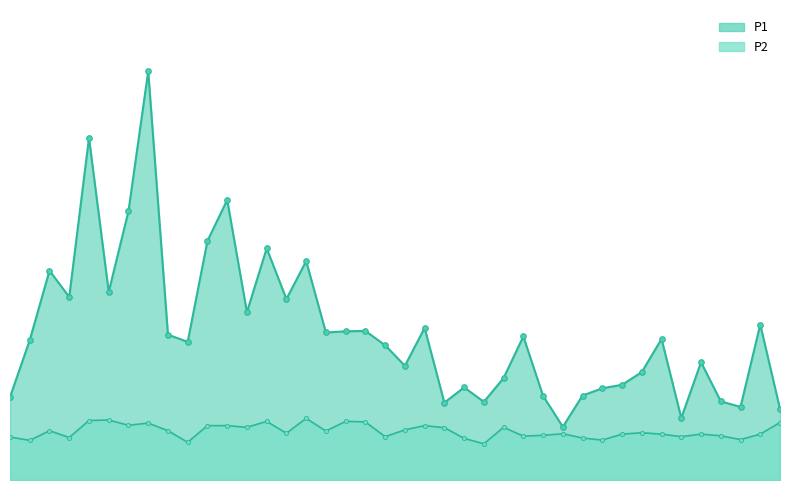

What position from the left is 01:07?

27